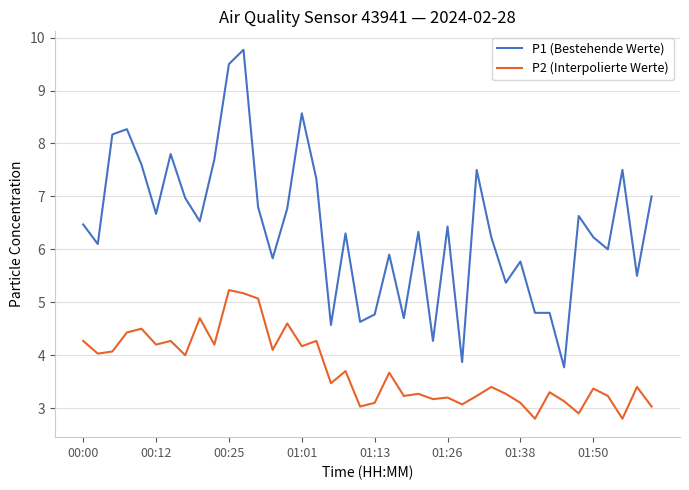

Which series has the largest total across all categories?

P1 (Bestehende Werte)